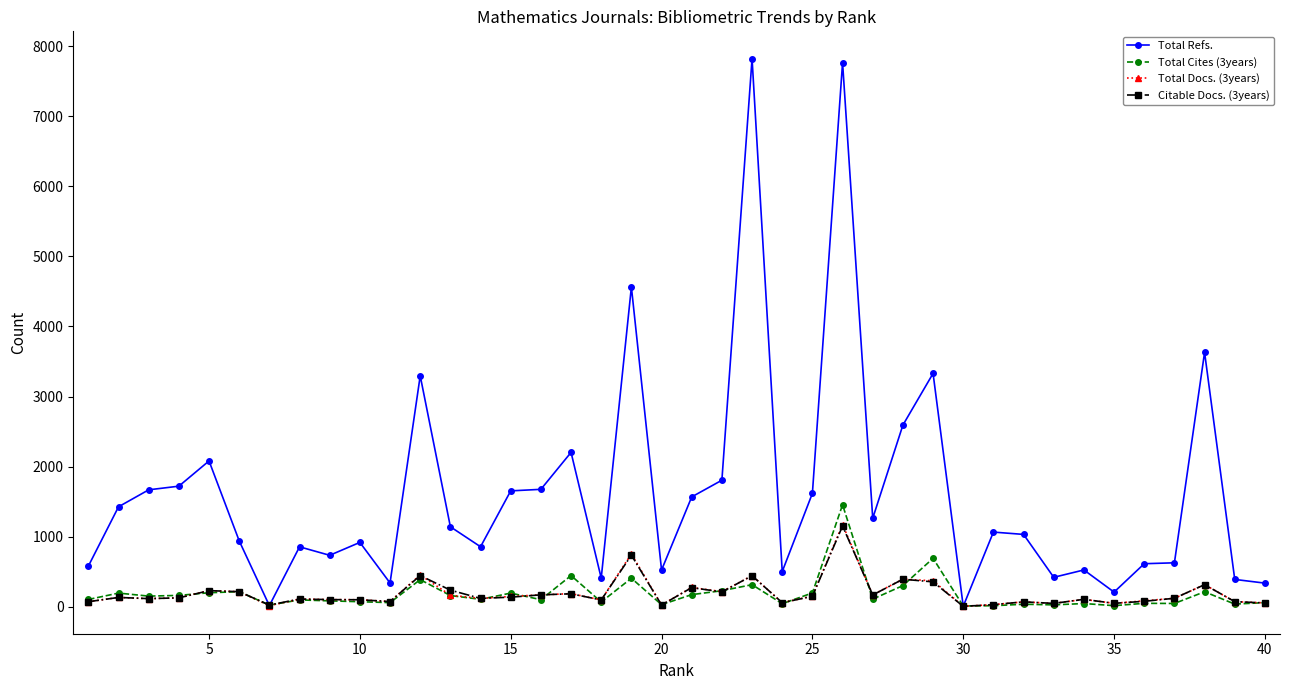

What is the difference between the second highest and minimum values in the Total Refs. series?

7754